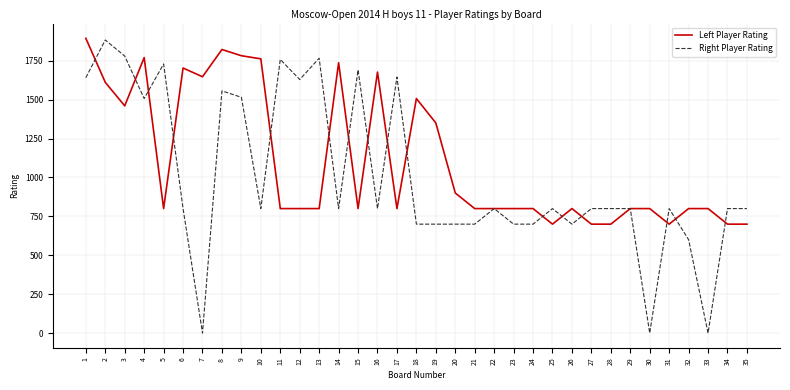

What is the total value across all series at 6?

2503